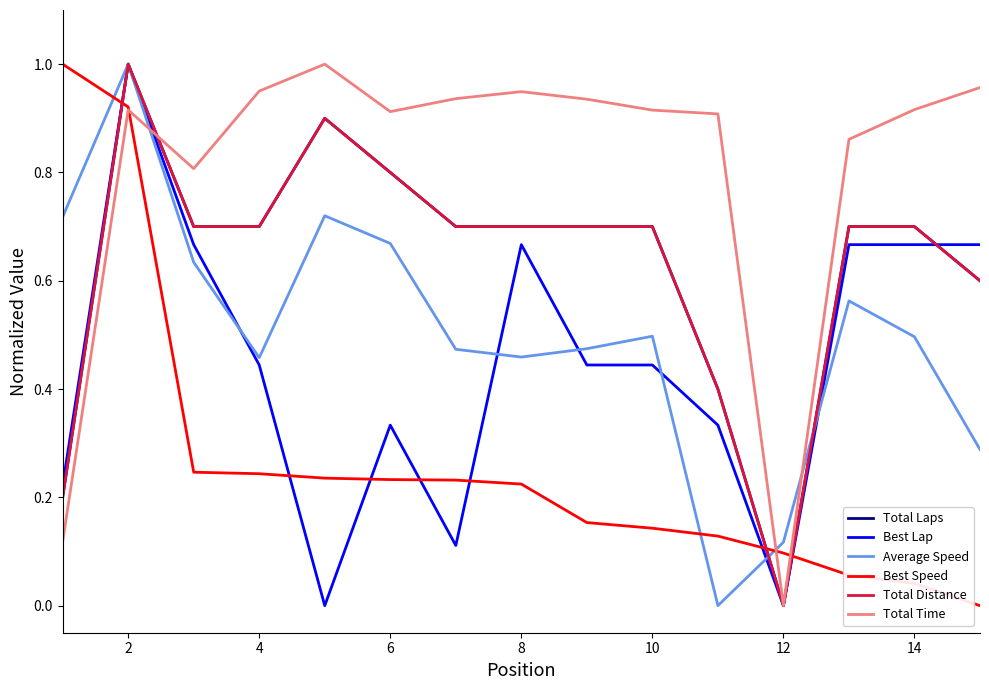

Does the chart have visible grid lines?

No